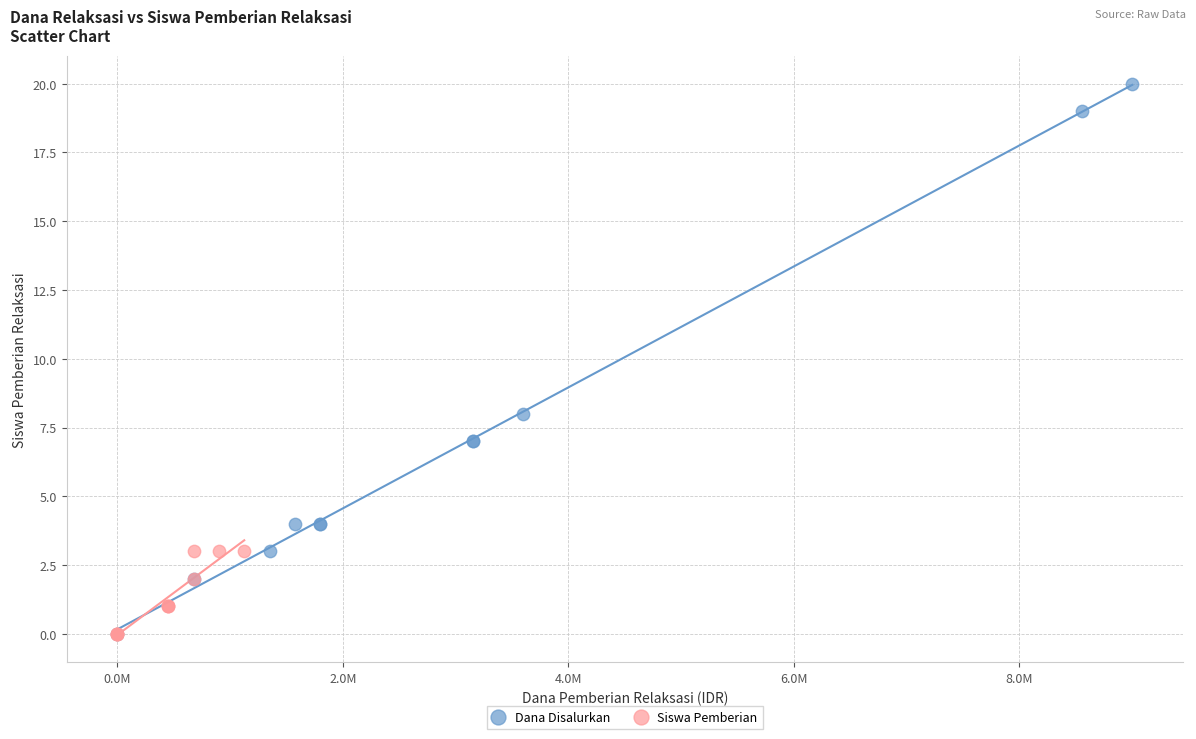

Which series reaches the maximum Y coordinate?

Dana Disalurkan